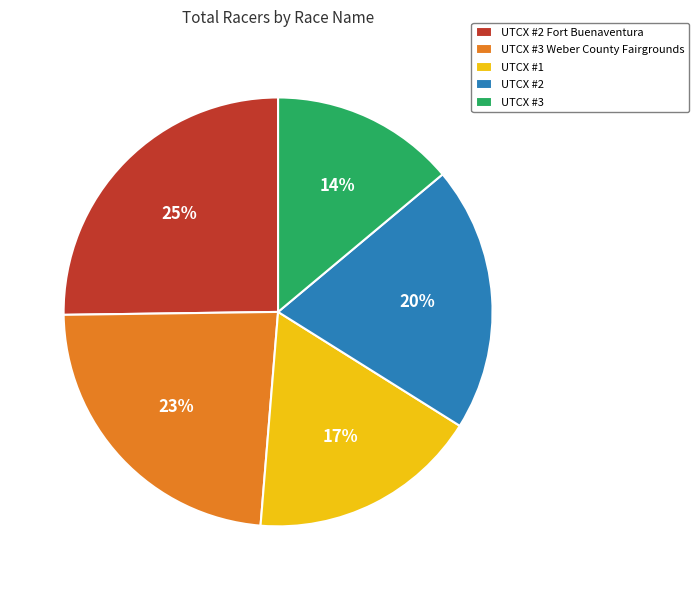

To the nearest percent, what is the difference between the UTCX #1 and UTCX #2 slice percentages?

3%